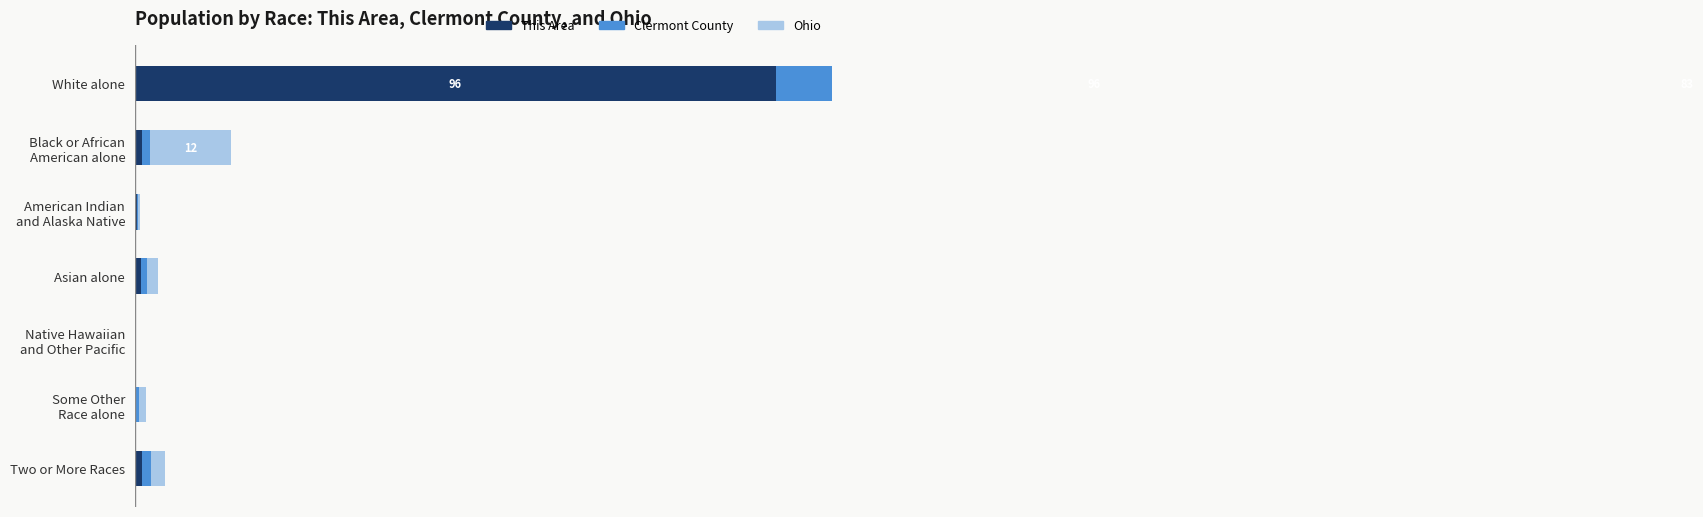

What is the value of the Ohio bar at the 3rd from the left?

0.2